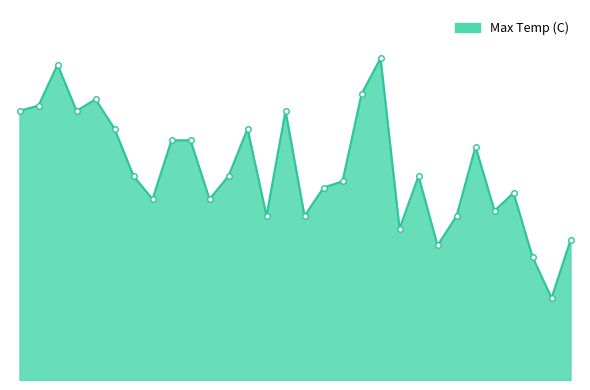

Is this an area chart (filled region under the line)?

Yes